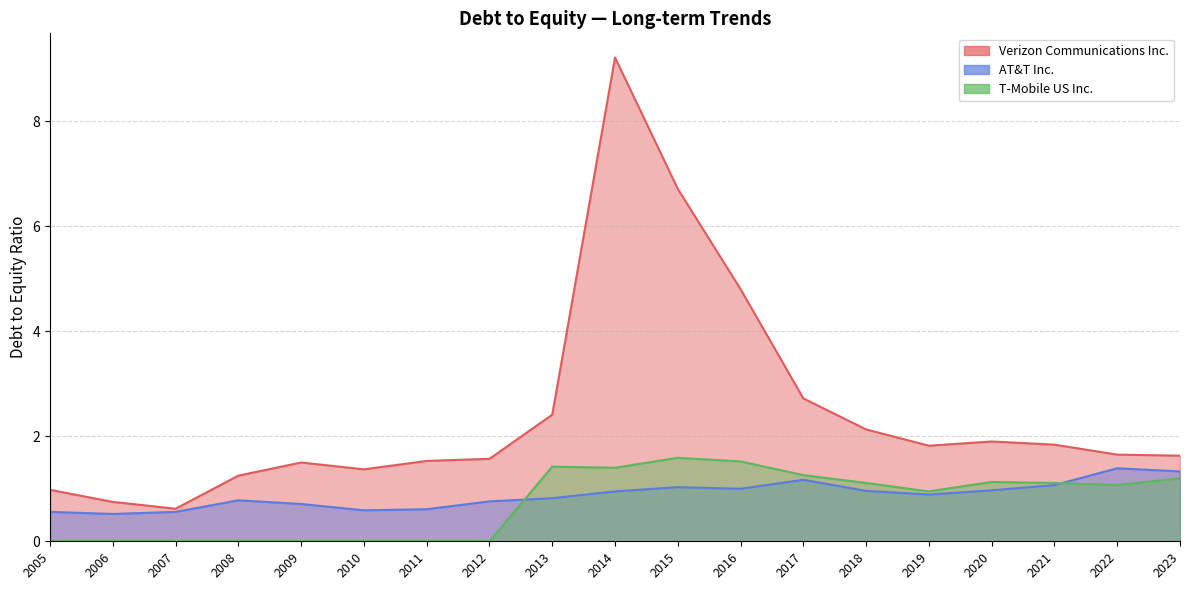

How many values in the Verizon Communications Inc. series are below 1?

3